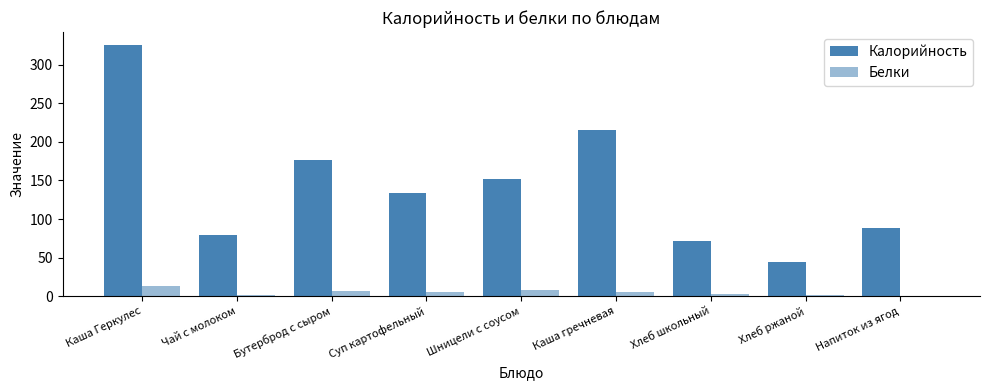

The value of Белки at Каша гречневая is 5.8. True or false?

True